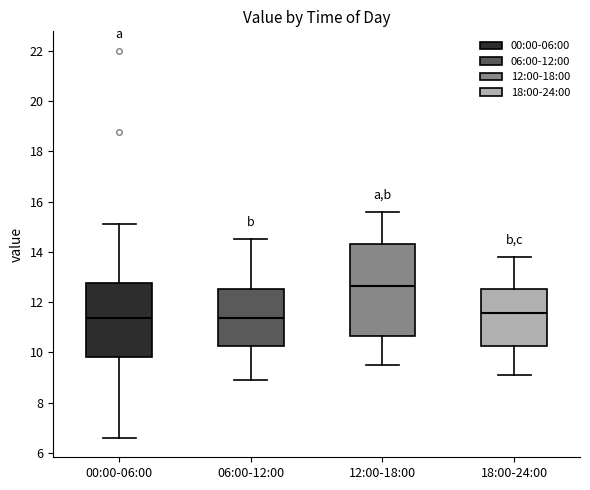

Which box has the highest median line?

12:00-18:00